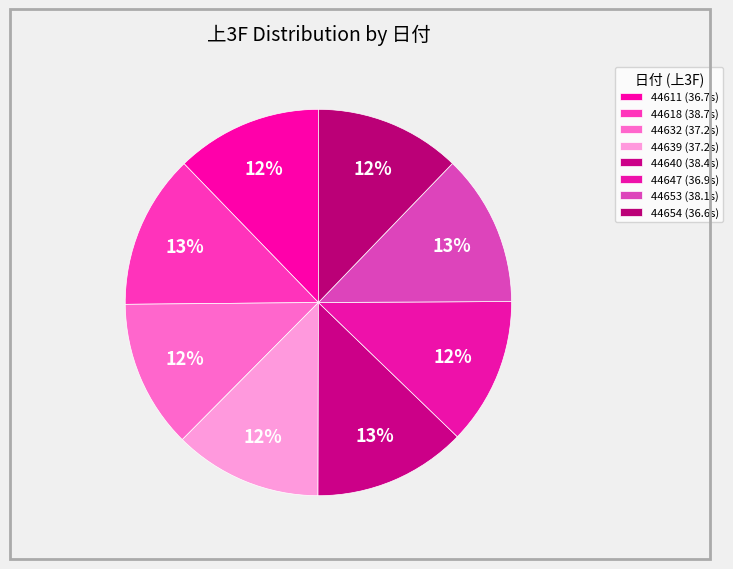

To the nearest percent, what is the combined percentage of 44632 and 44639?

25%